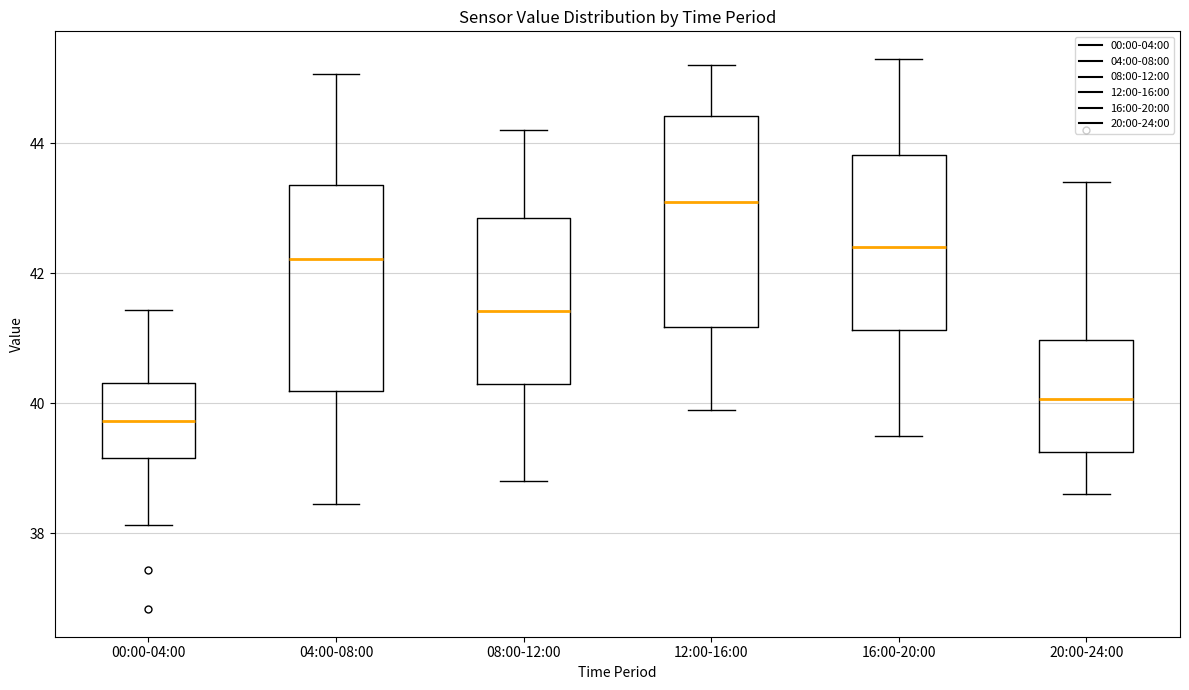

Which box's median line is the lowest?

00:00-04:00